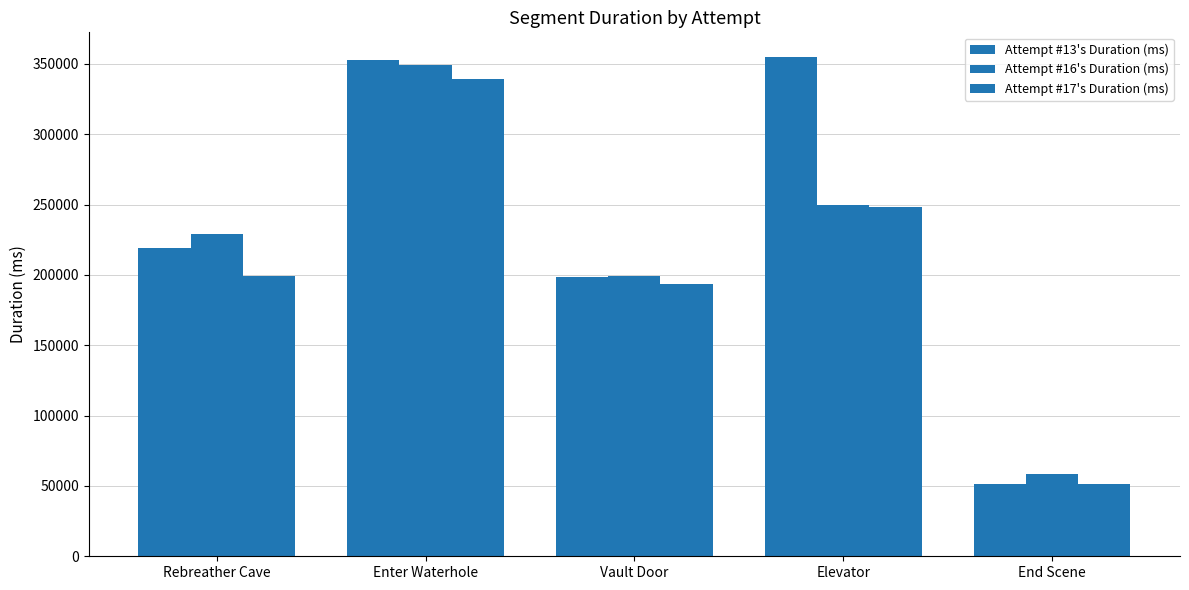

How many bars are there in total?

15